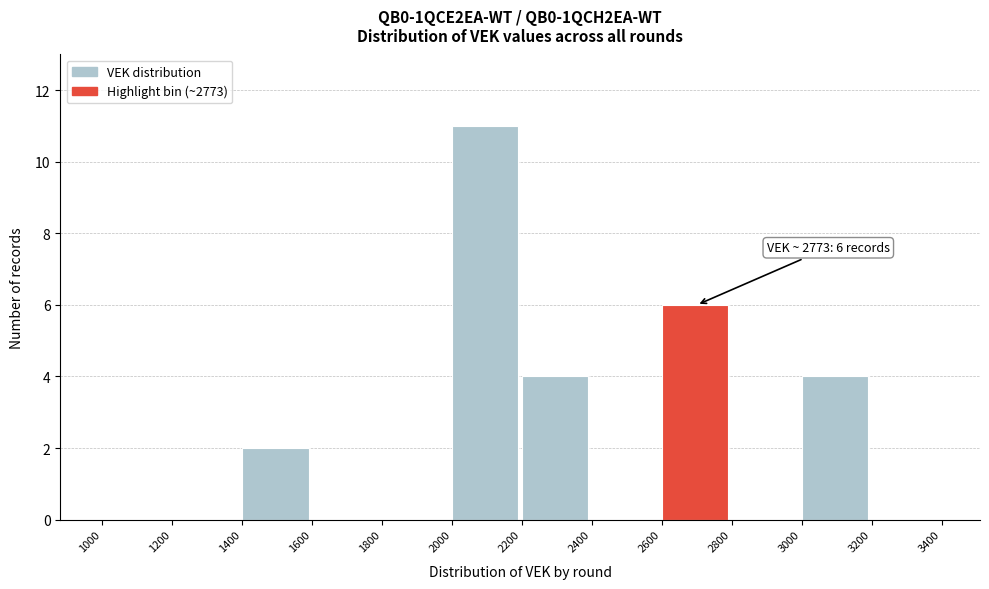

Which range on the x-axis has the tallest bar?

2000 to 2200